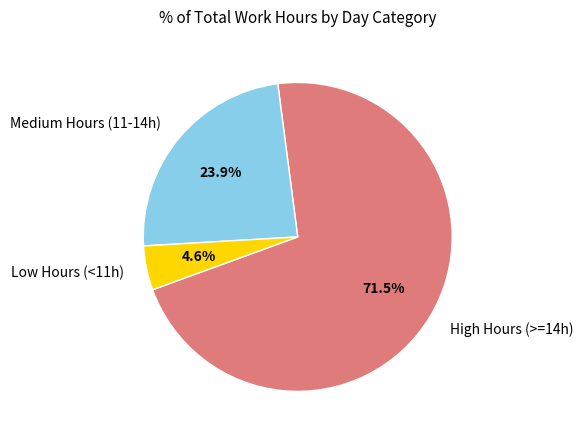

Which category has the smallest portion of the pie?

Low Hours (<11h)